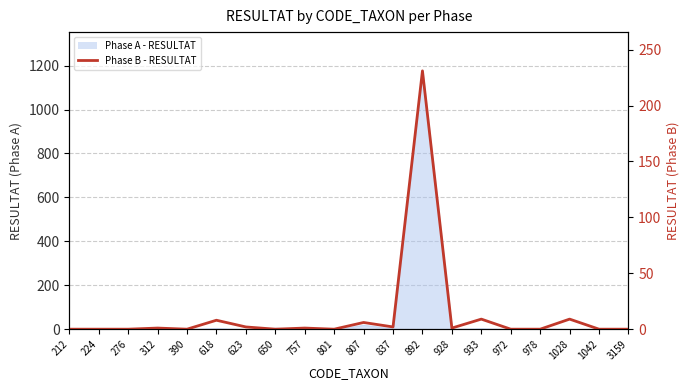

Reading left to right, extract all data points from this chart.

212=0	224=0	276=0	312=1	390=0	618=8	623=2	650=0	757=1	801=0	807=6	837=2	892=231	928=1	933=9	972=0	978=0	1028=9	1042=0	3159=0